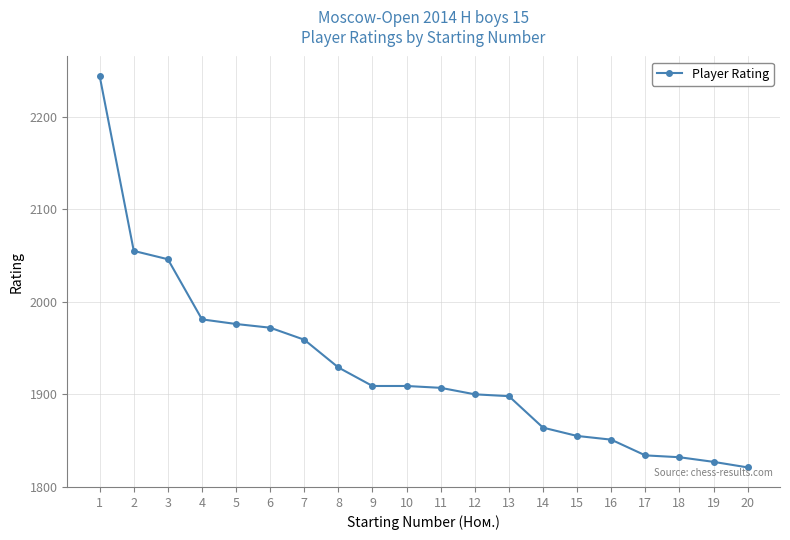

Reading left to right, extract all data points from this chart.

2244	2055	2046	1981	1976	1972	1959	1929	1909	1909	1907	1900	1898	1864	1855	1851	1834	1832	1827	1821